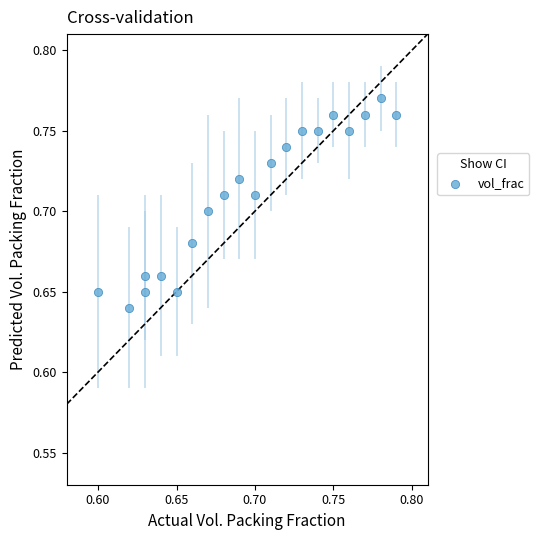

How many data points are displayed?

20